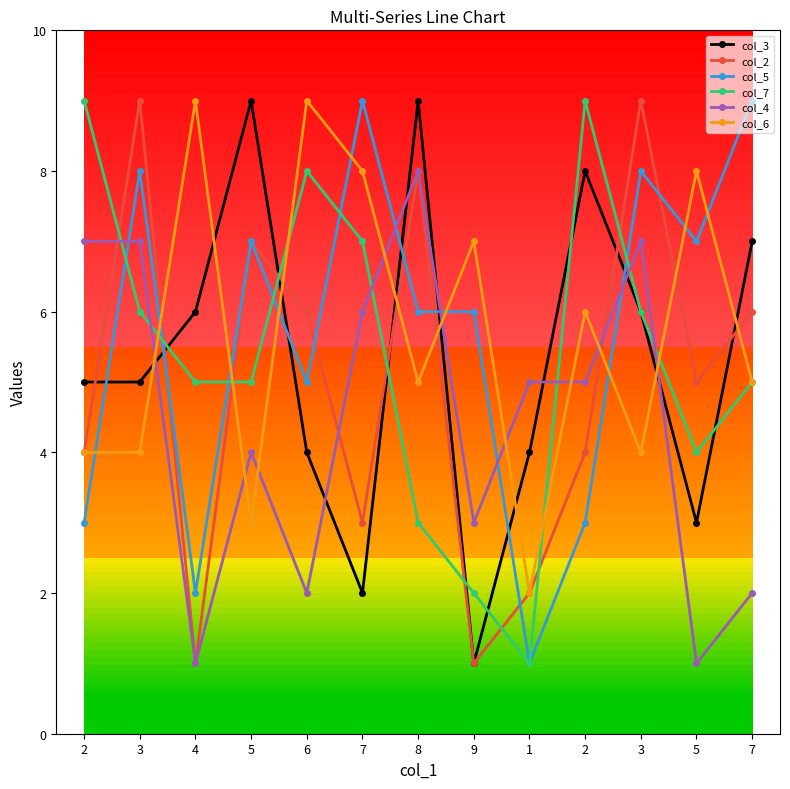

Which has a higher value, 7 or 7?

7